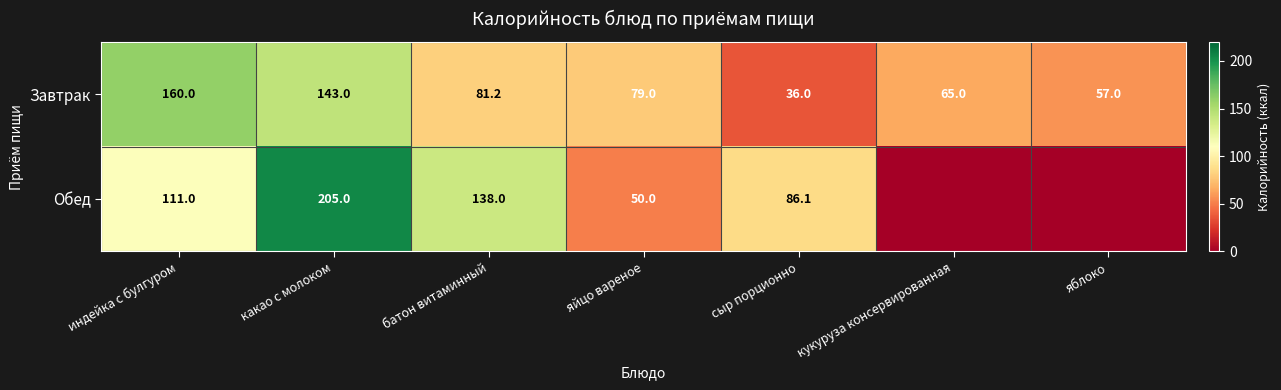

Count the number of data series in this chart.

2